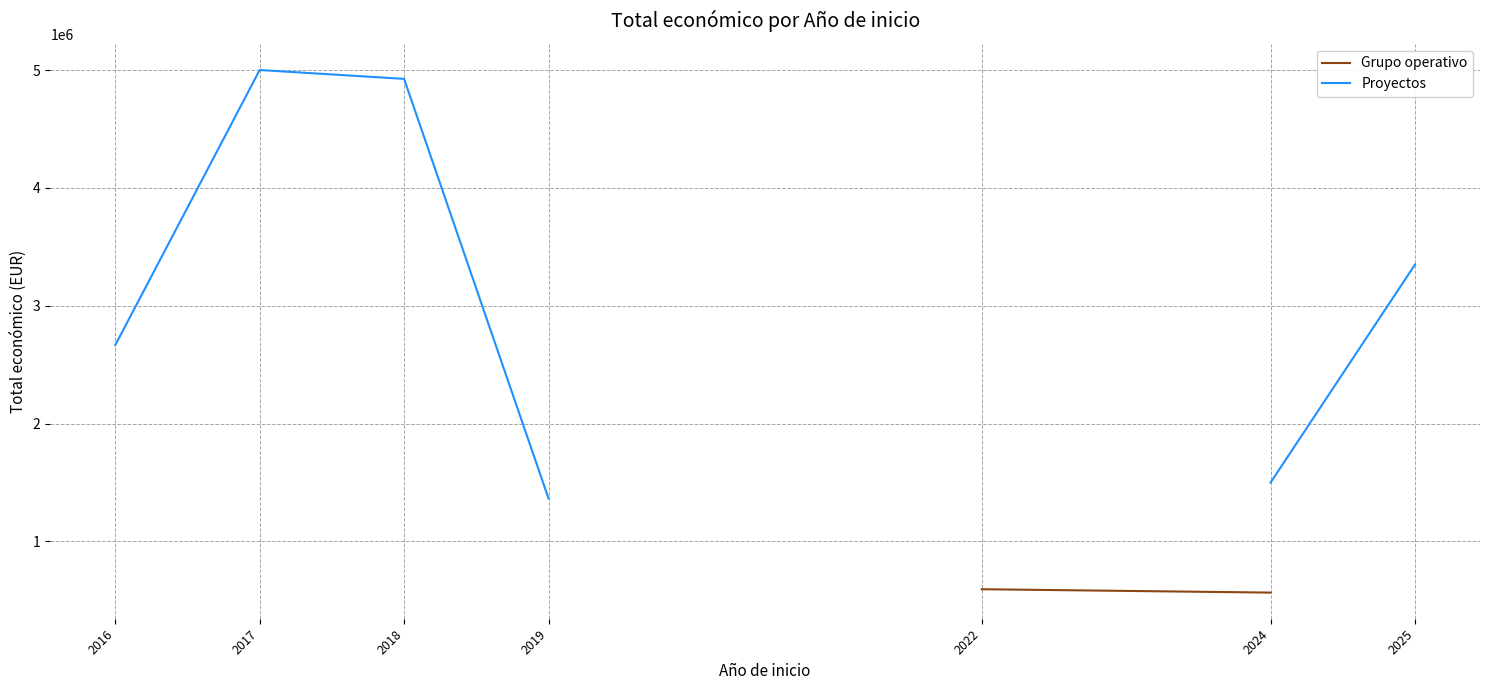

What is the value of the Grupo operativo point at the 6th from the left?

564997.1